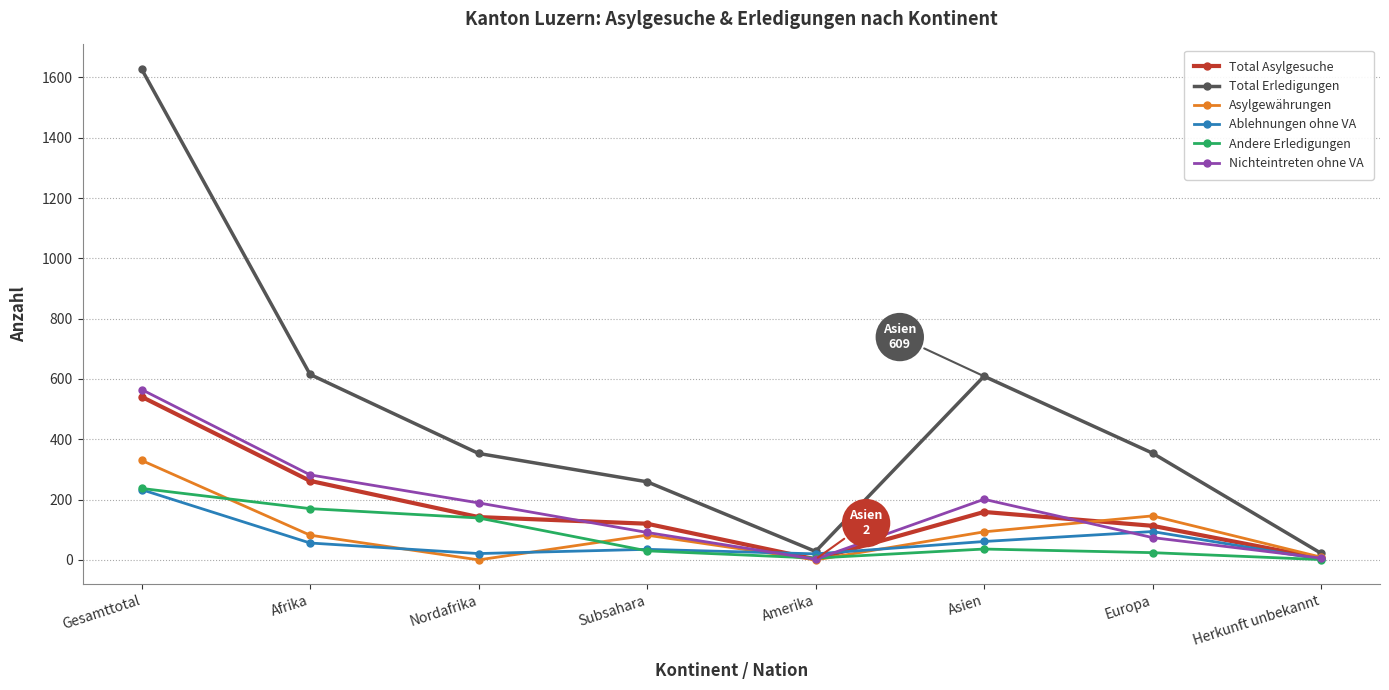

Is this an area chart (filled region under the line)?

No